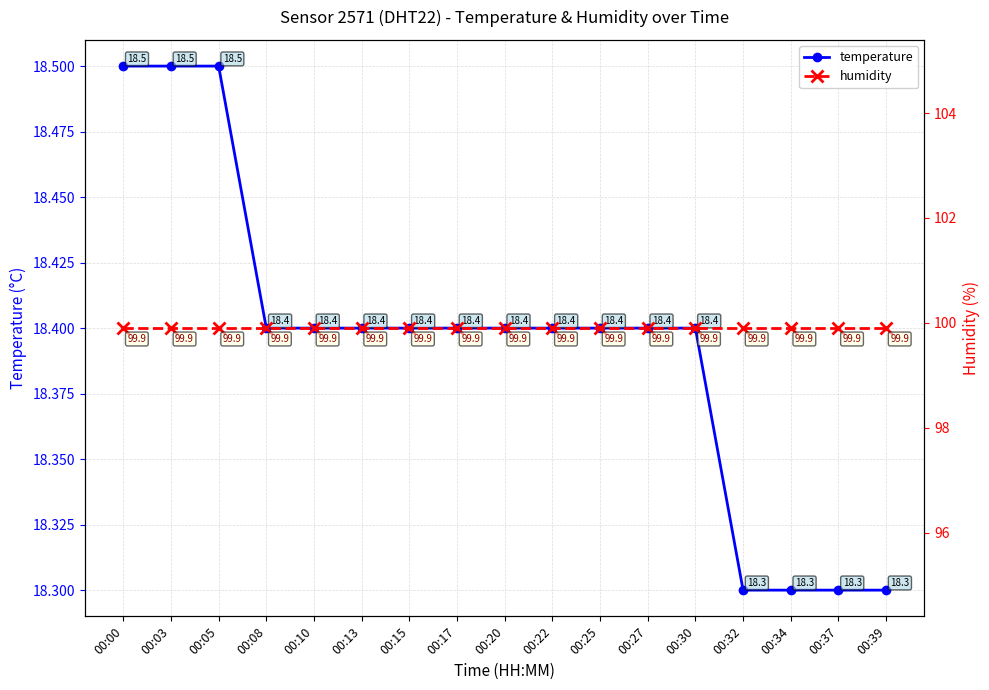

How many lines are shown in the chart?

2